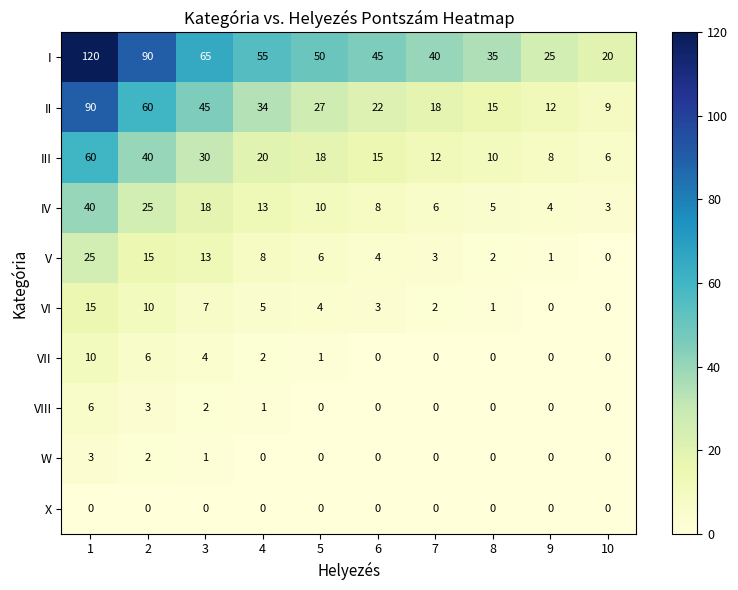

Is it true that IV equals 3 at 10?

True